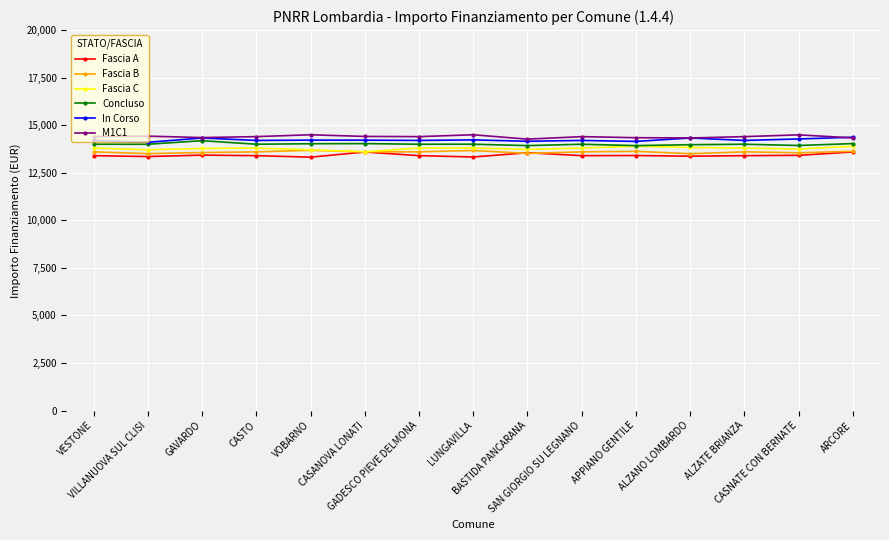

At which category is the sum across all series the highest?

ARCORE